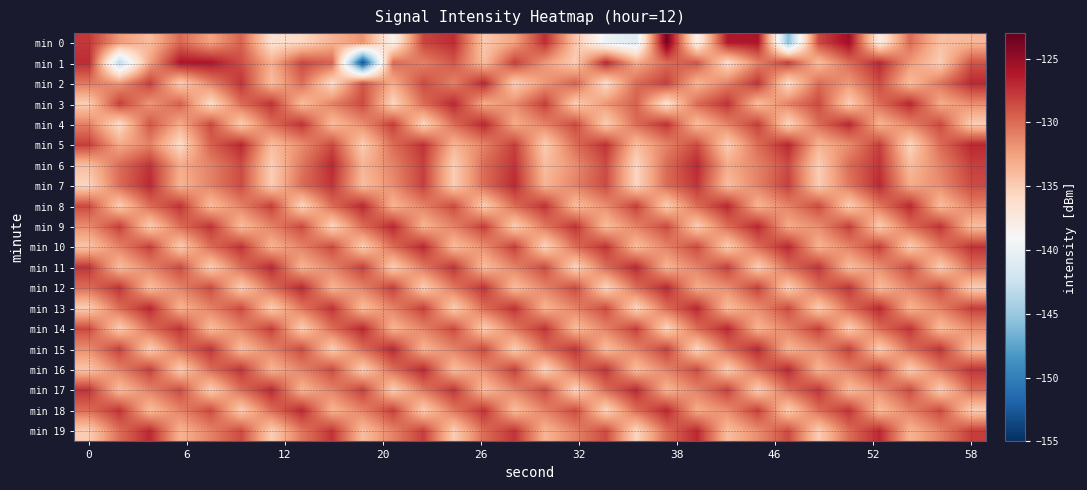

At which category is the sum across all series the highest?

19